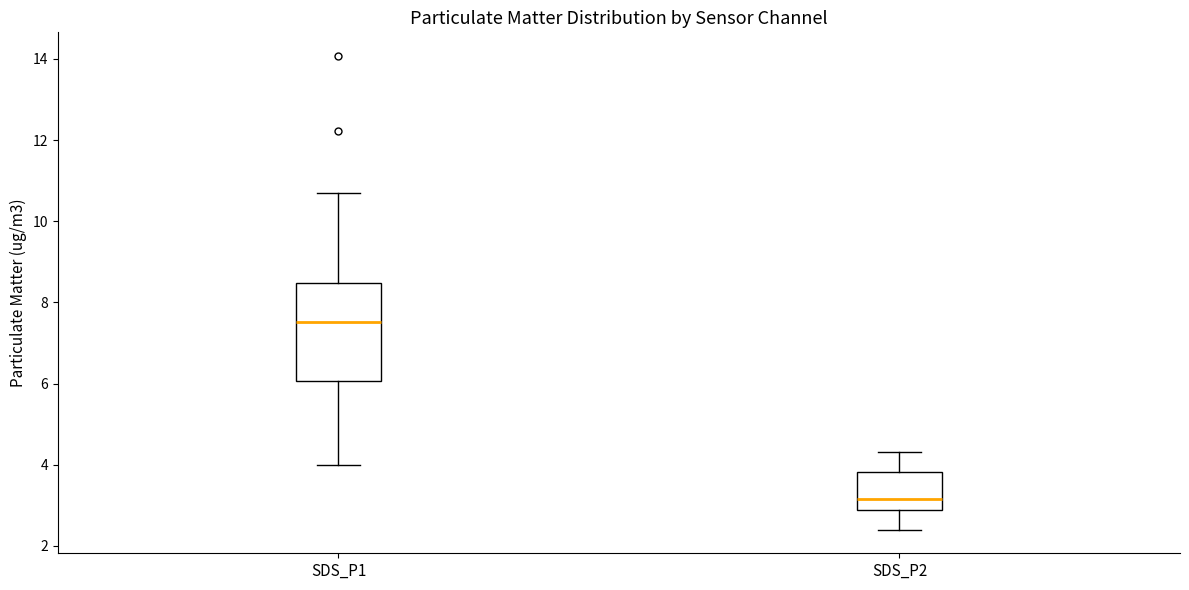

Comparing the boxes themselves (not the whiskers), which one is the tallest?

SDS_P1